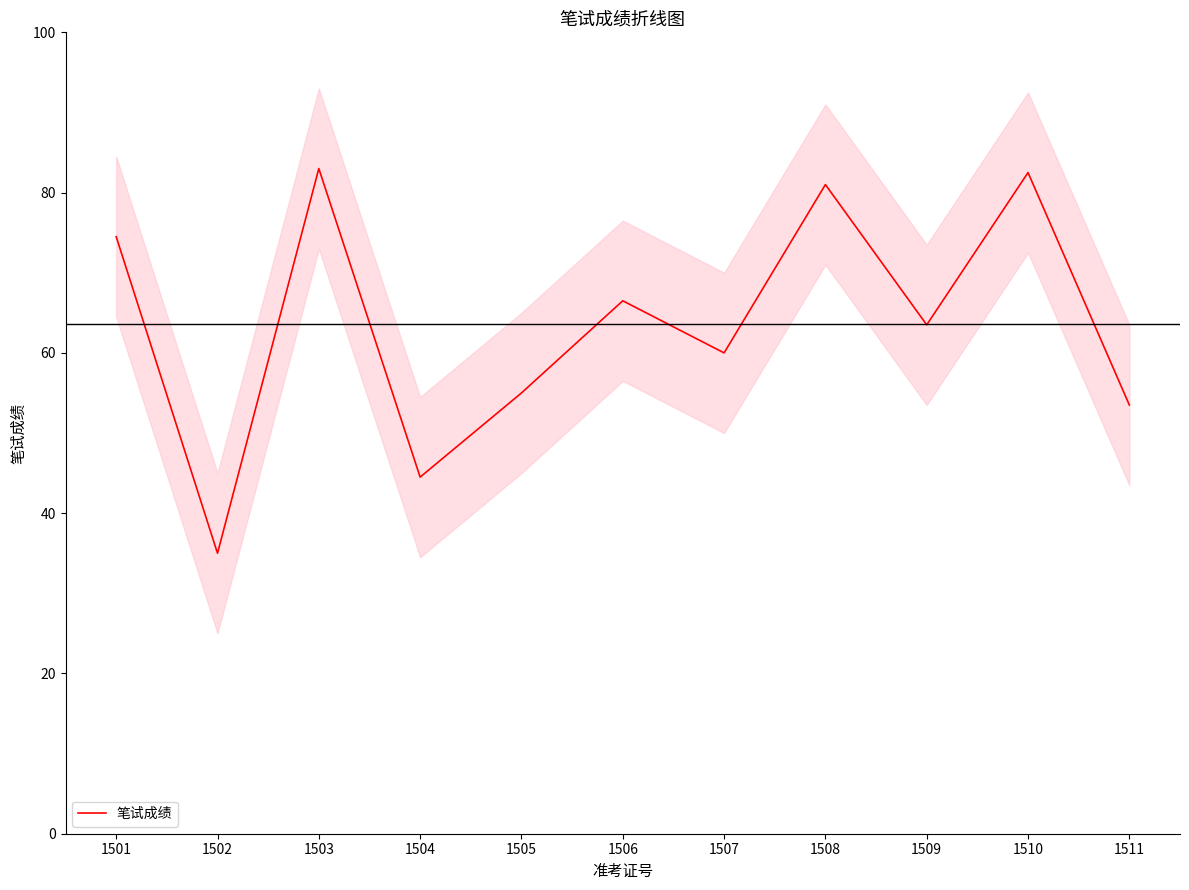

What is the value of the 6th point from the left?

66.5